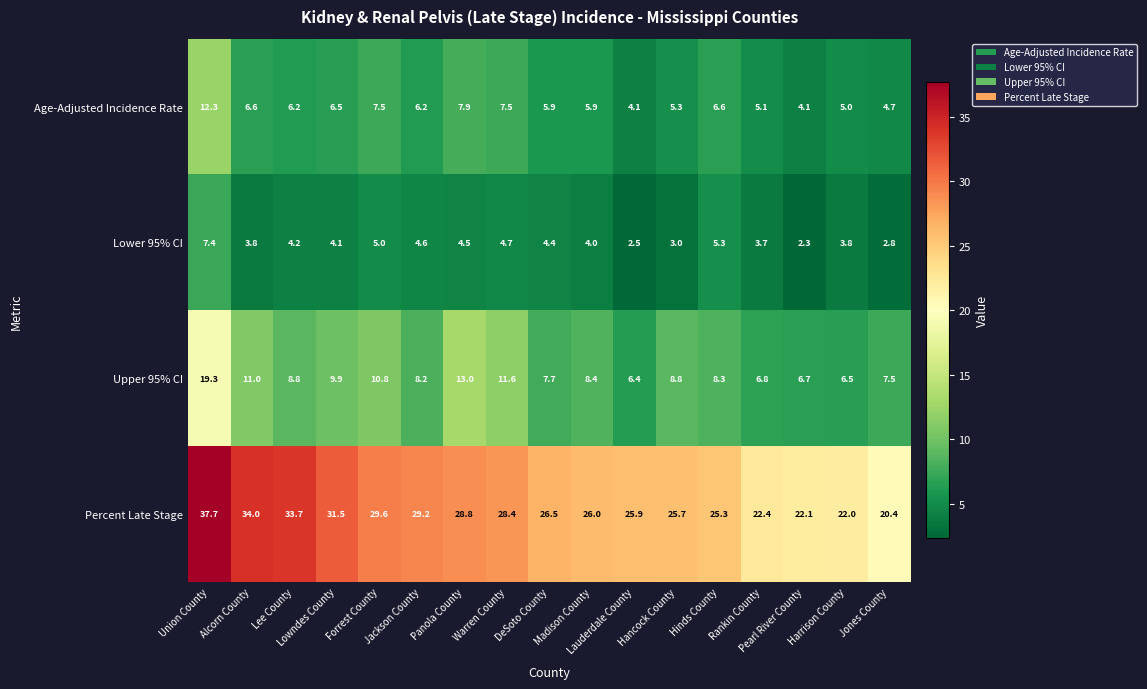

What is the average value of the Age-Adjusted Incidence Rate series?

6.3